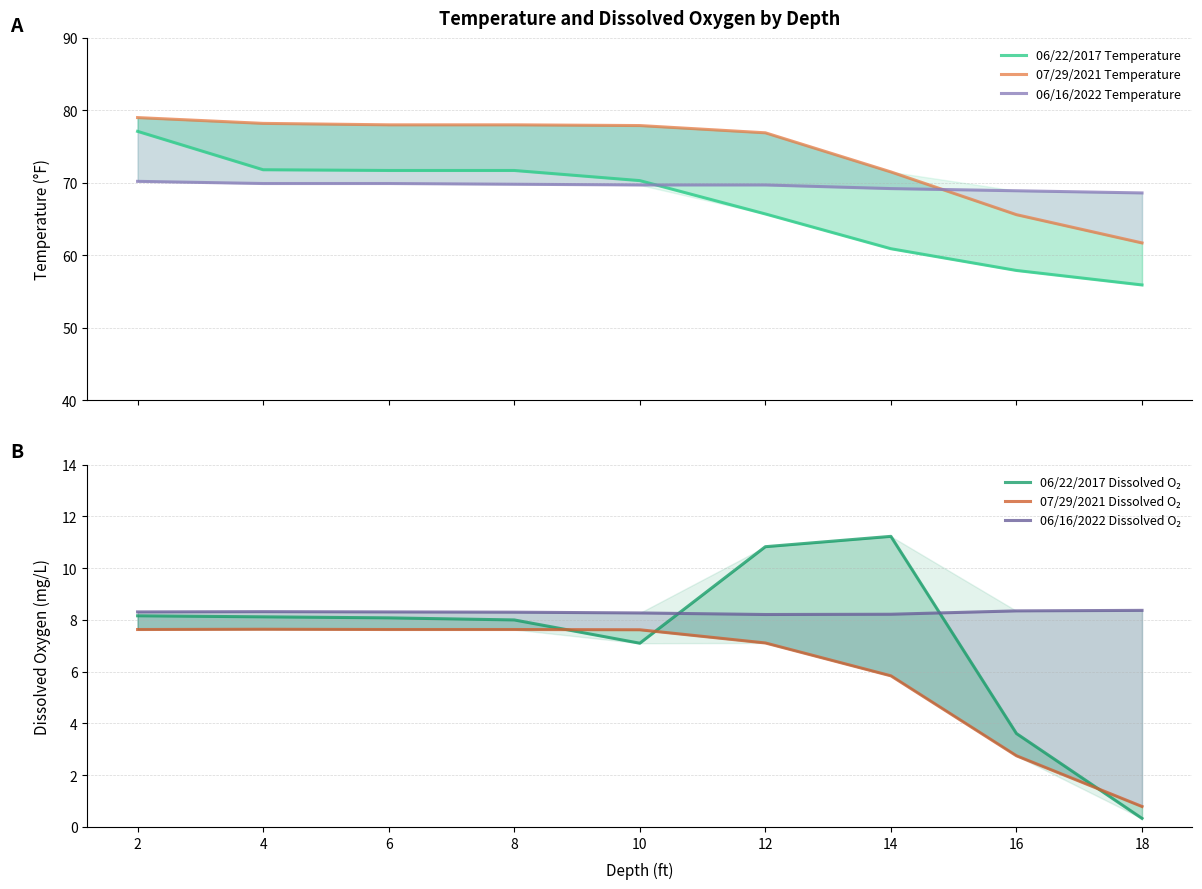

What are all the series names shown in the legend?

06/22/2017 Temperature, 07/29/2021 Temperature, 06/16/2022 Temperature, 06/22/2017 Dissolved O₂, 07/29/2021 Dissolved O₂, 06/16/2022 Dissolved O₂